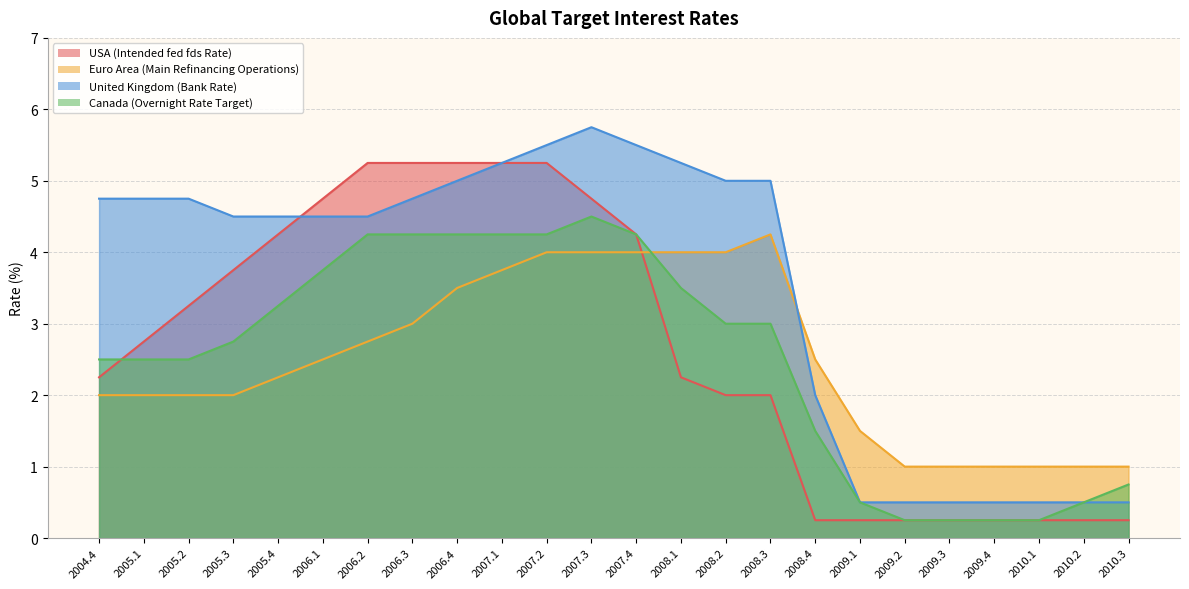

What is the maximum value shown in the chart?

5.8